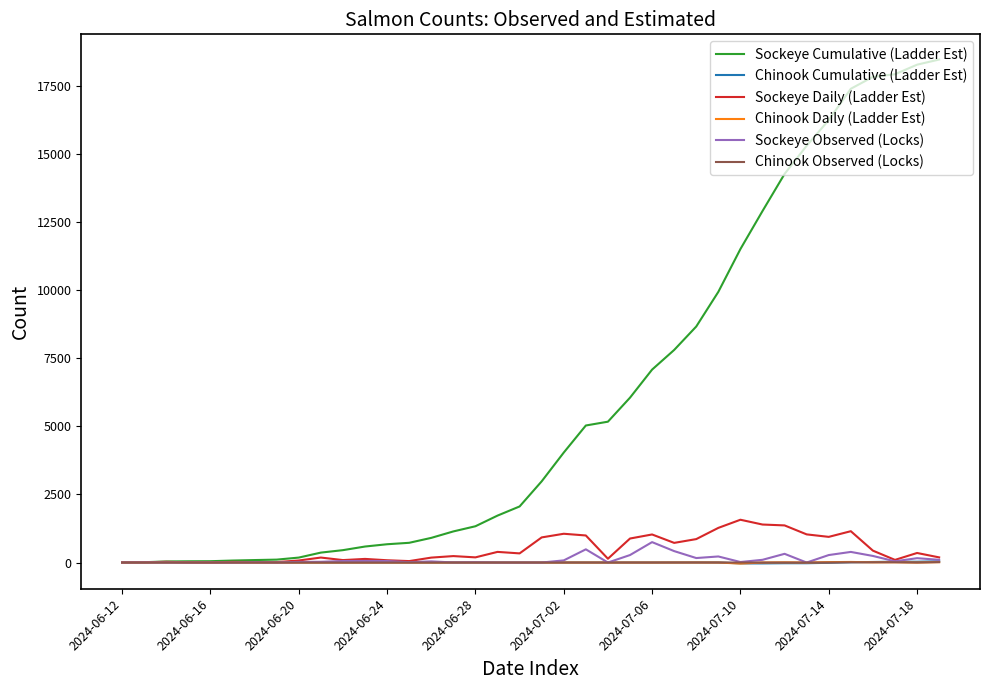

Which series has the widest spread of values?

Sockeye Cumulative (Ladder Est)